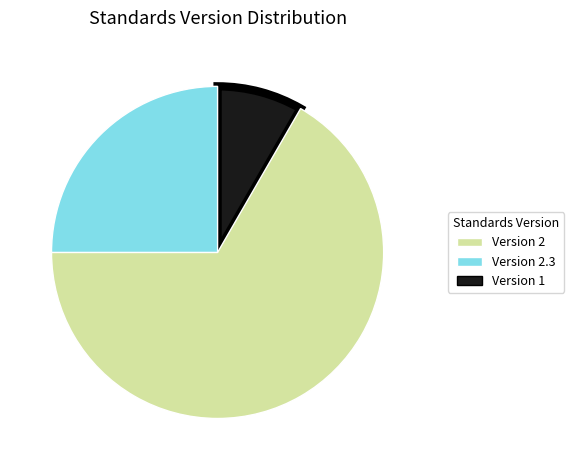

Is there any slice that represents more than half of the pie?

Yes